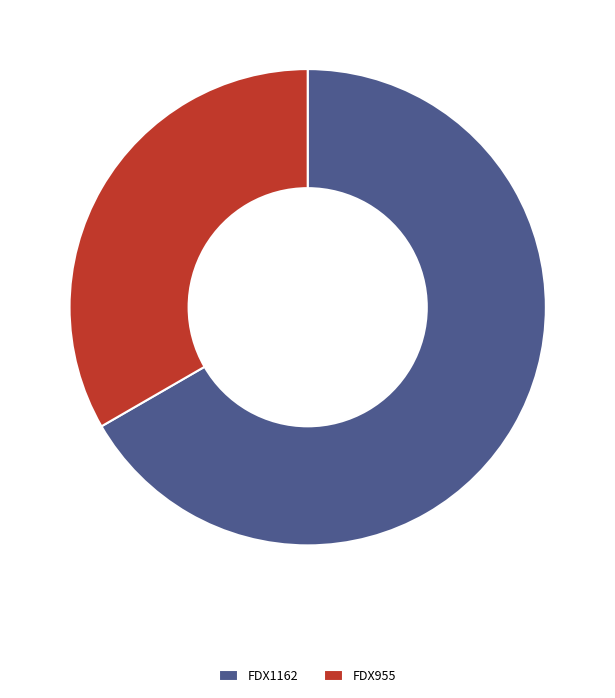

Combined, do FDX1162 and FDX955 account for over 50%?

Yes